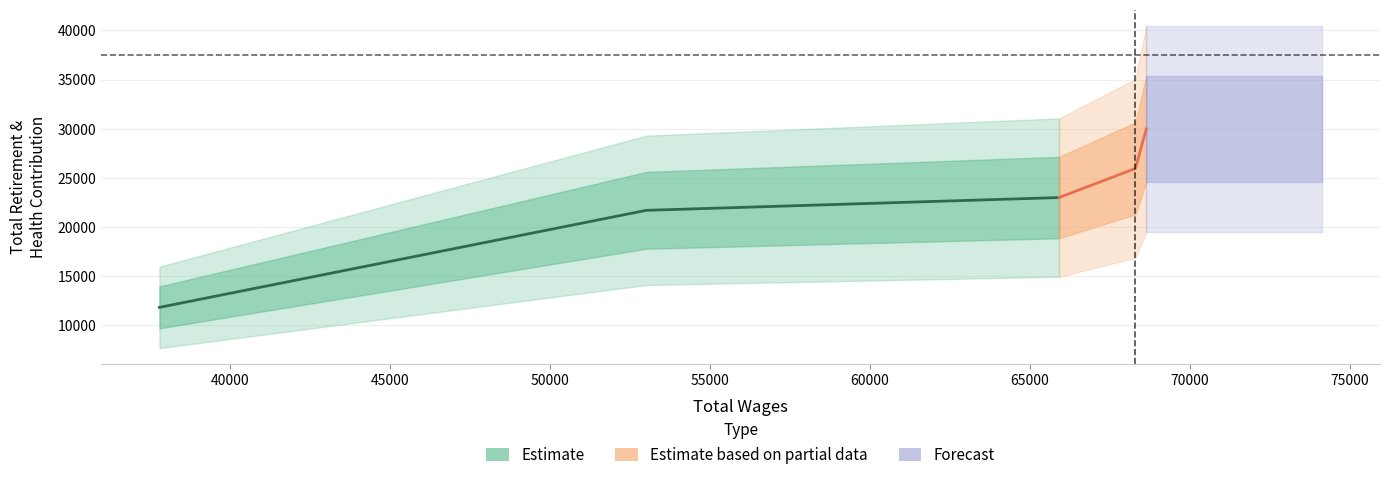

Which series has the largest range (max minus min)?

Estimate